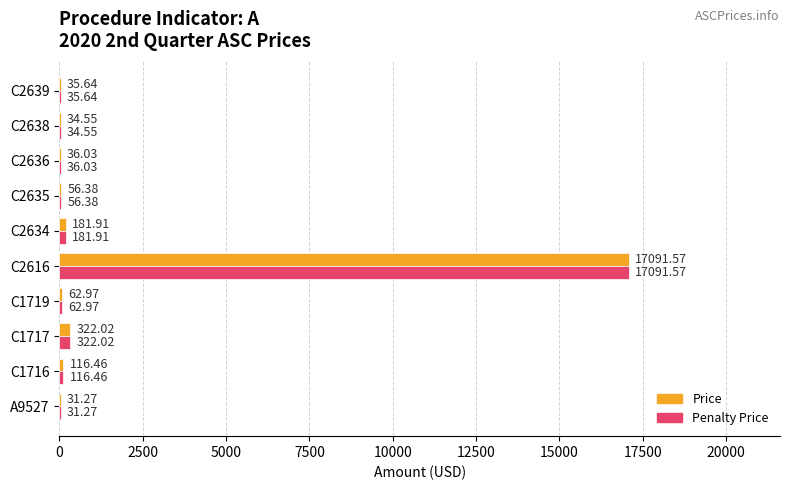

What is the sum of the Price values at C1719 and C1717?

385.0